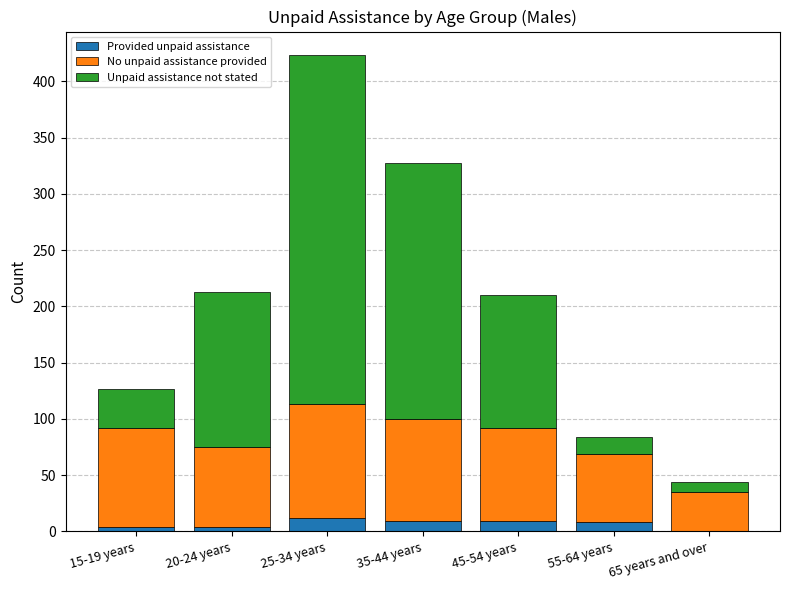

What is the maximum value for Provided unpaid assistance?

12